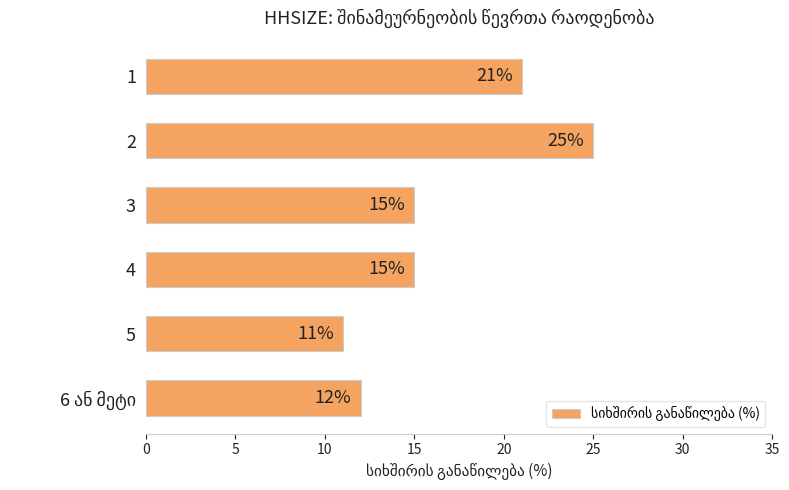

Reading top to bottom, list all the values displayed in this chart.

21	25	15	15	11	12